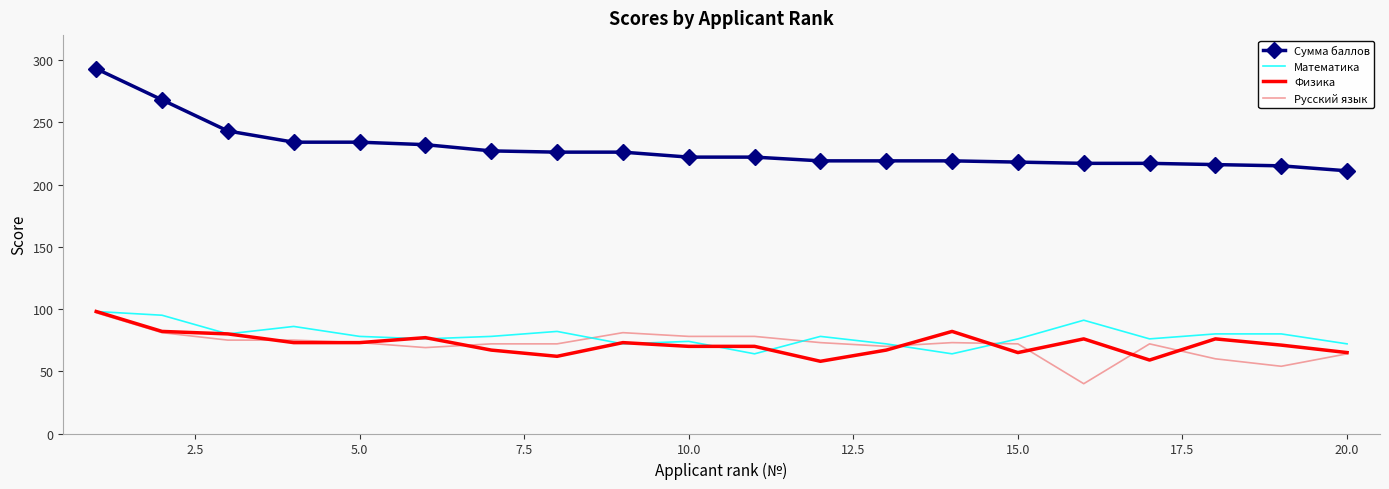

True or false: Сумма баллов and Математика intersect in this chart.

False